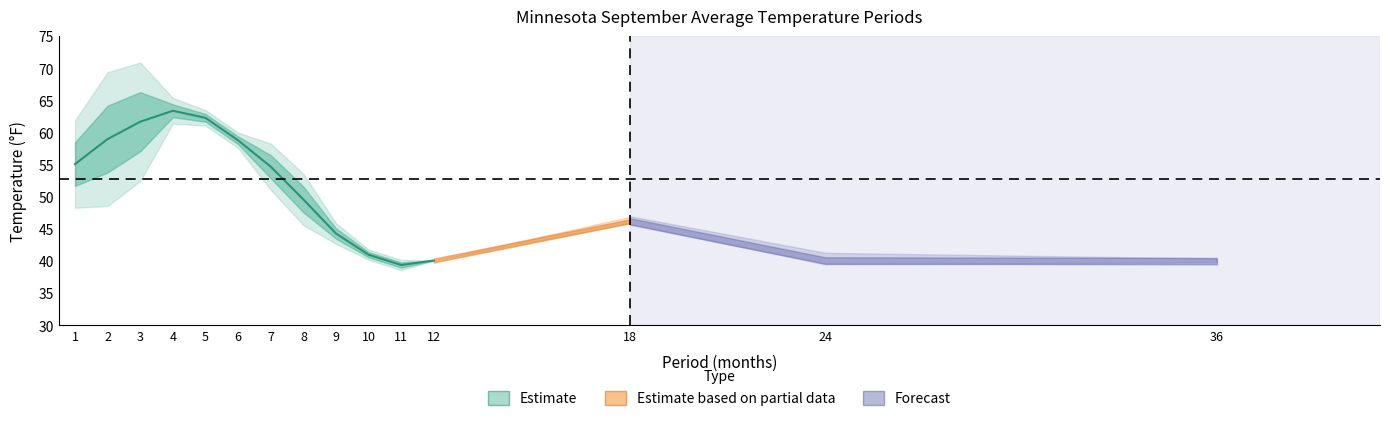

True or false: Value has a value of 58.8 at 6.

True